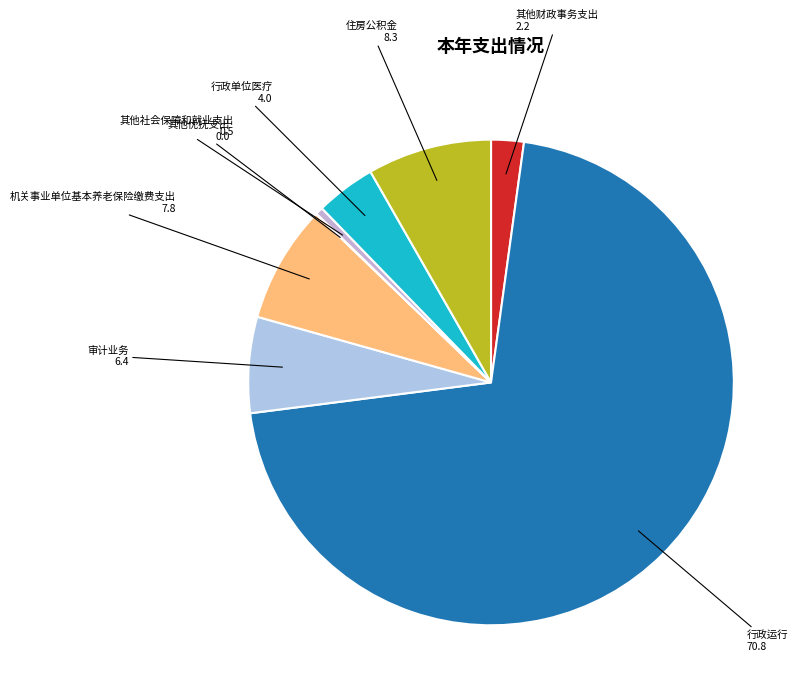

True or false: 其他社会保障和就业支出 accounts for 1% of the total.

True